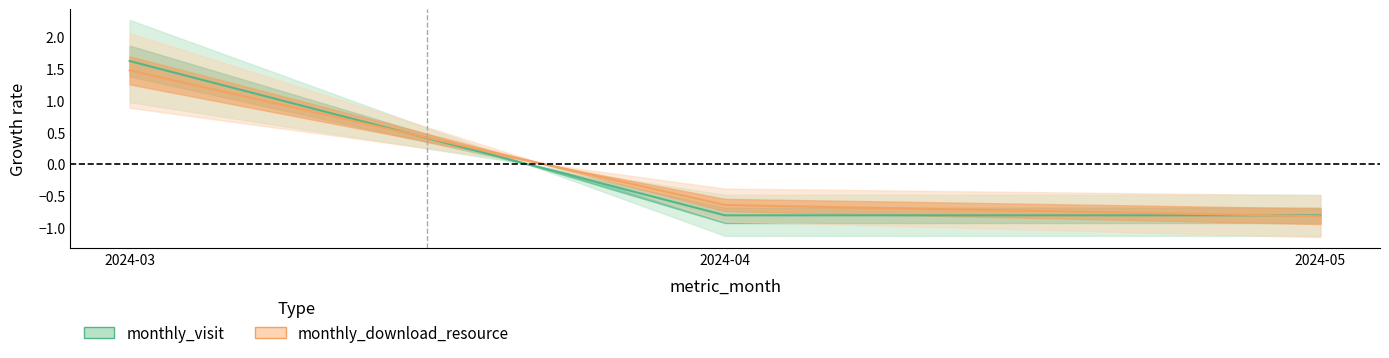

At how many categories does at least one series exceed 0?

1